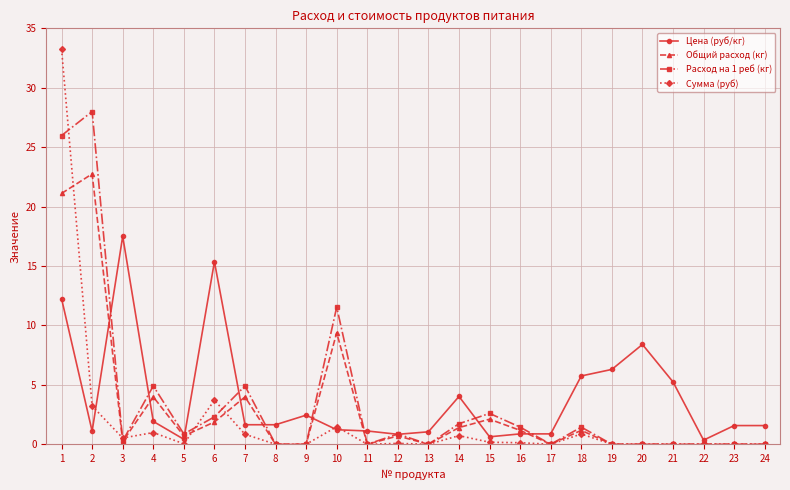

What is the value of the Цена (руб/кг) point at the 9th from the left?

2.5